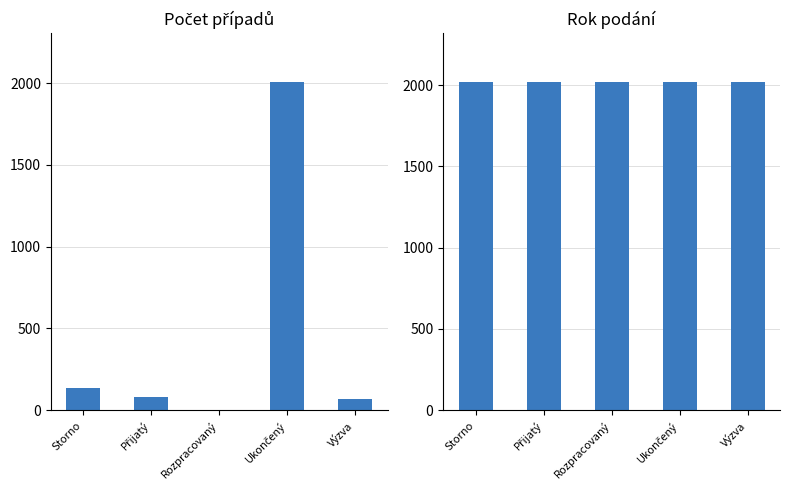

What is the lowest value of the Počet případů series?

3